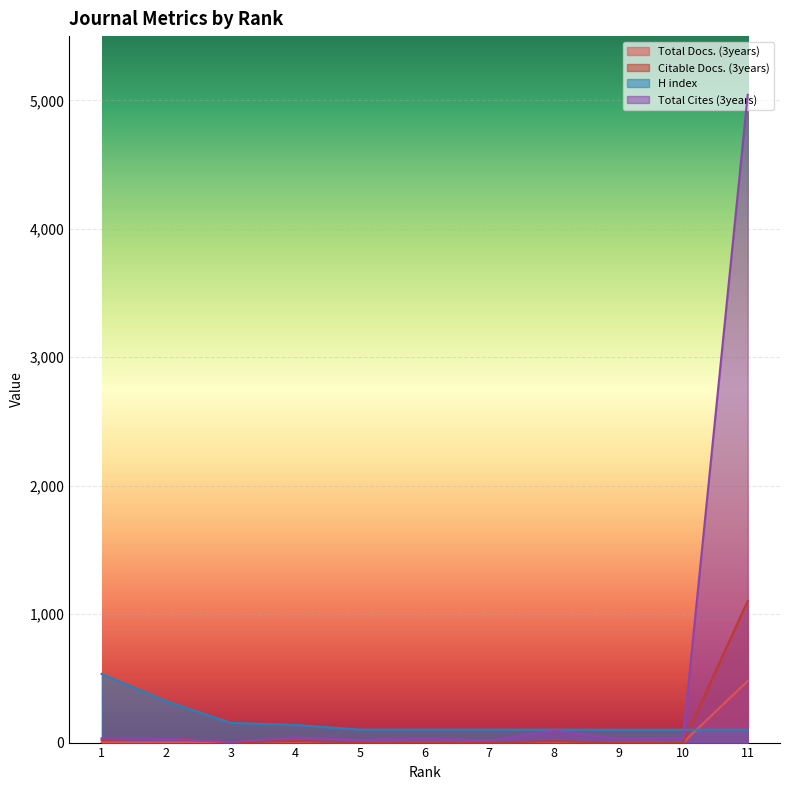

True or false: Total Cites (3years) has more than 1 points higher than both neighbors.

True